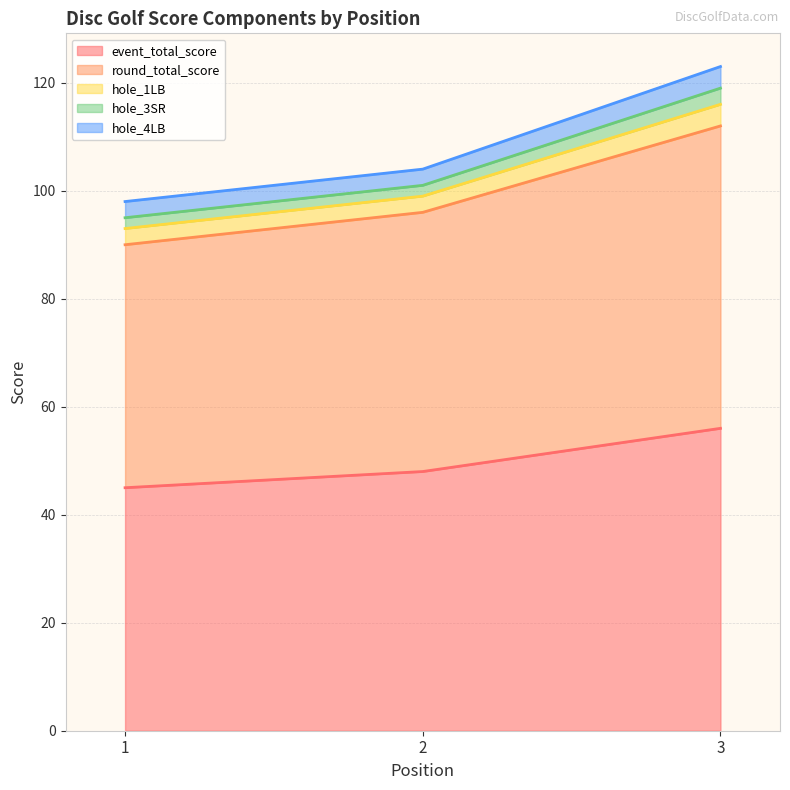

Reading left to right, what are all the values shown in this chart?

event_total_score: 45	48	56
round_total_score: 45	48	56
hole_1LB: 3	3	4
hole_3SR: 2	2	3
hole_4LB: 3	3	4